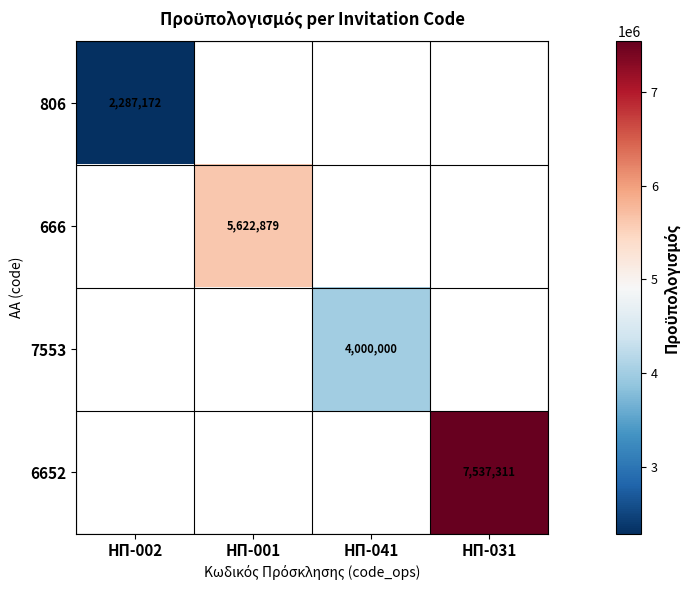

The value of 806 at ΗΠ-002 is 3874441.3. True or false?

False